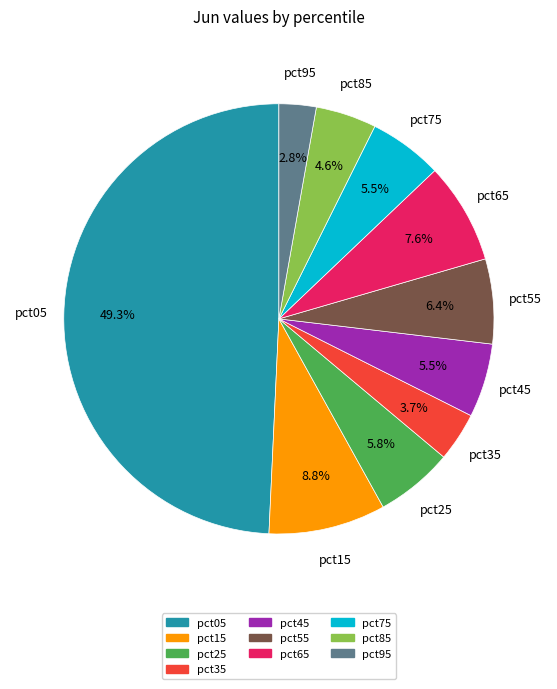

To the nearest percent, what is the difference between the largest and smallest slice percentages?

46%